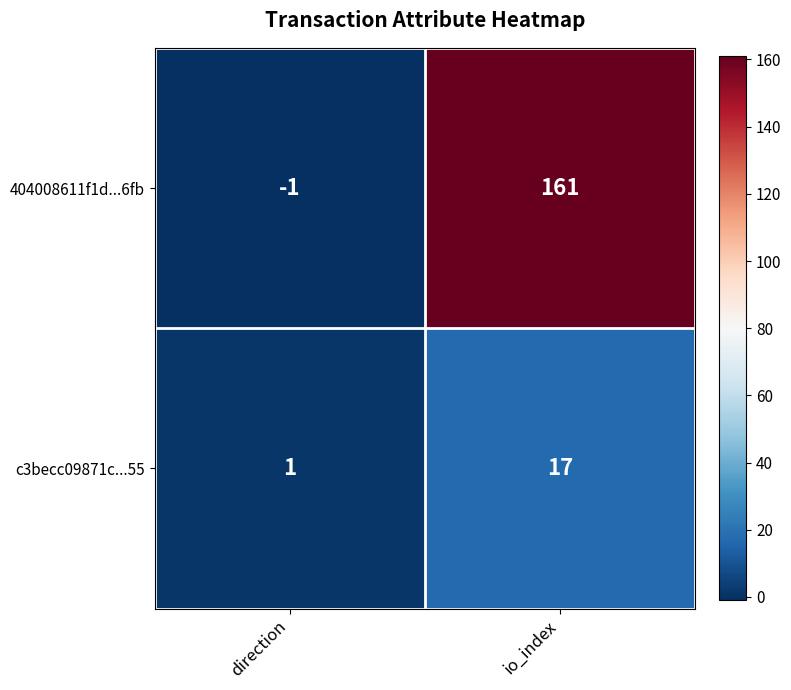

What is the sum of the c3becc09871c...55 values at io_index and direction?

18